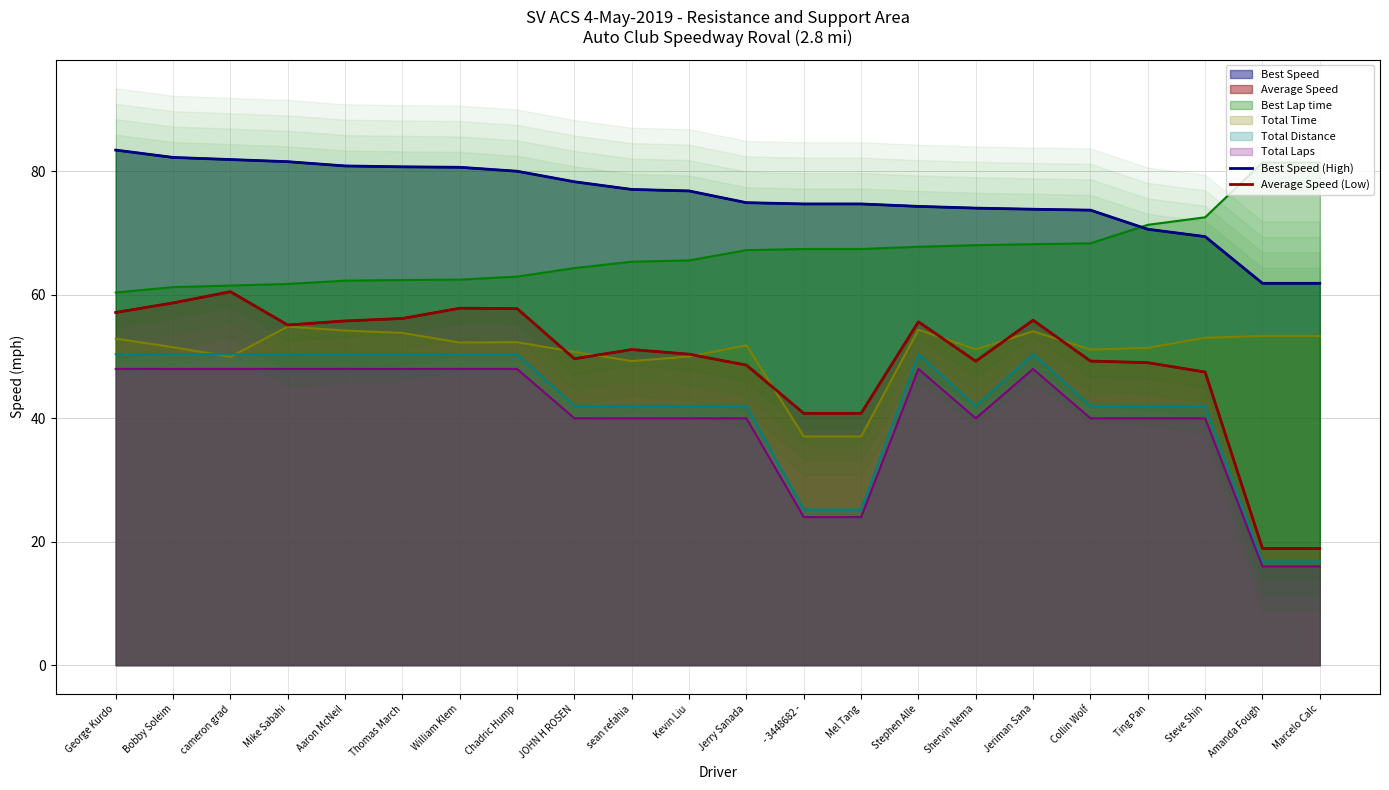

What is the sum of the Best Speed (High) values at Stephen Alle and Jerry Sanada?

149.3